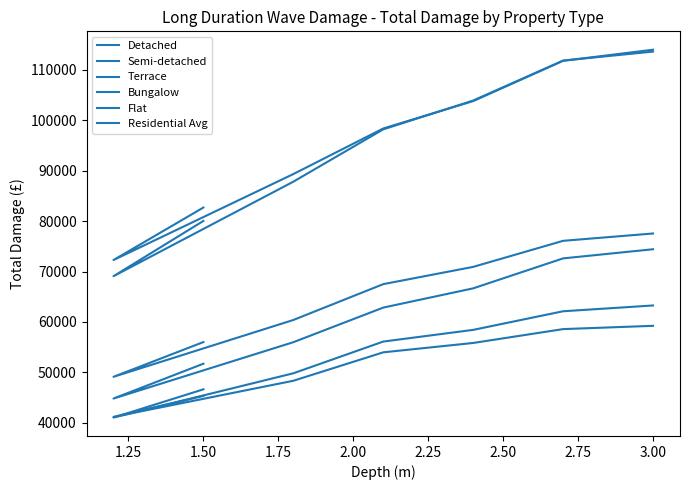

What is the value of the Terrace point at the 3rd from the left?

49834